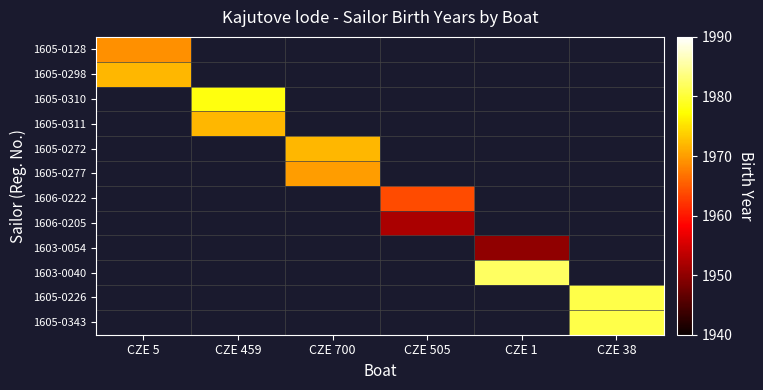

At which category does the chart reach its minimum across all series?

CZE 1